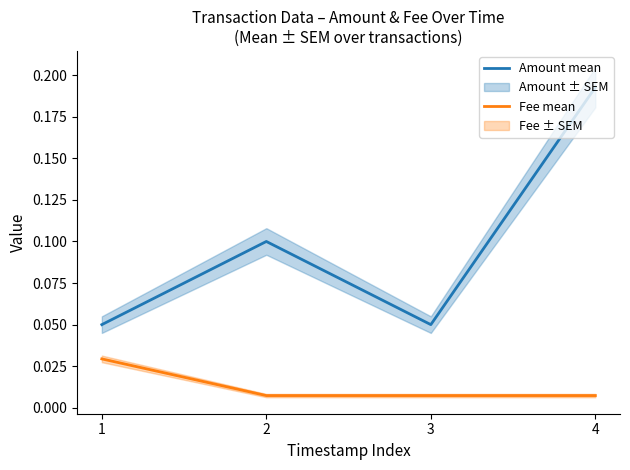

True or false: Fee mean and Amount mean intersect in this chart.

False